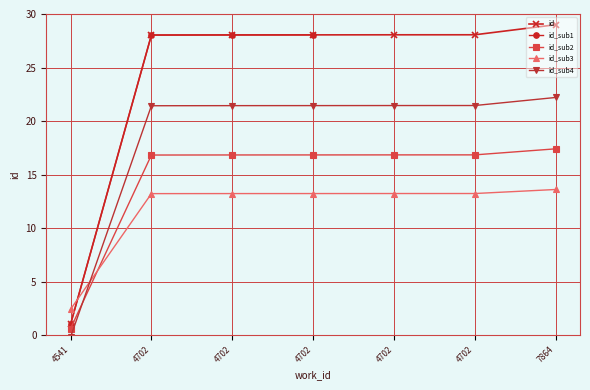

True or false: there are more than 2 points higher than both neighbors.

False